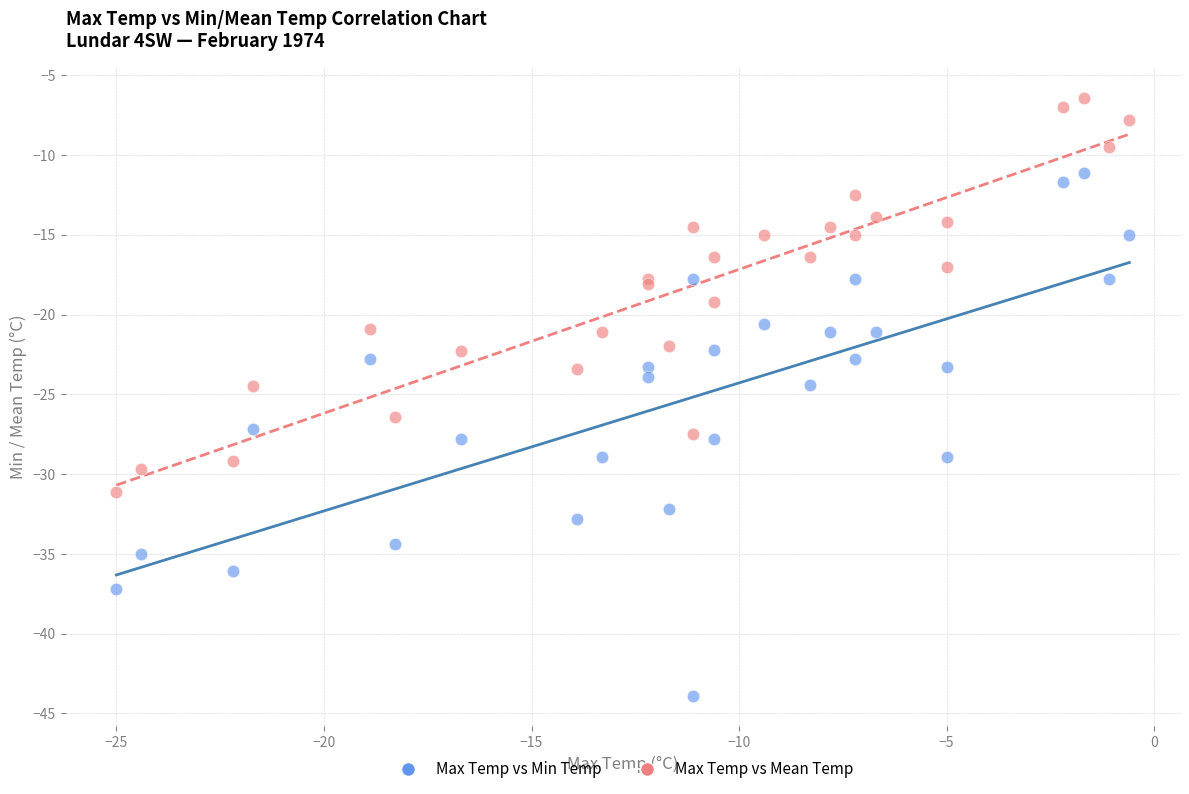

Which series reaches the minimum Y coordinate?

Max Temp vs Min Temp